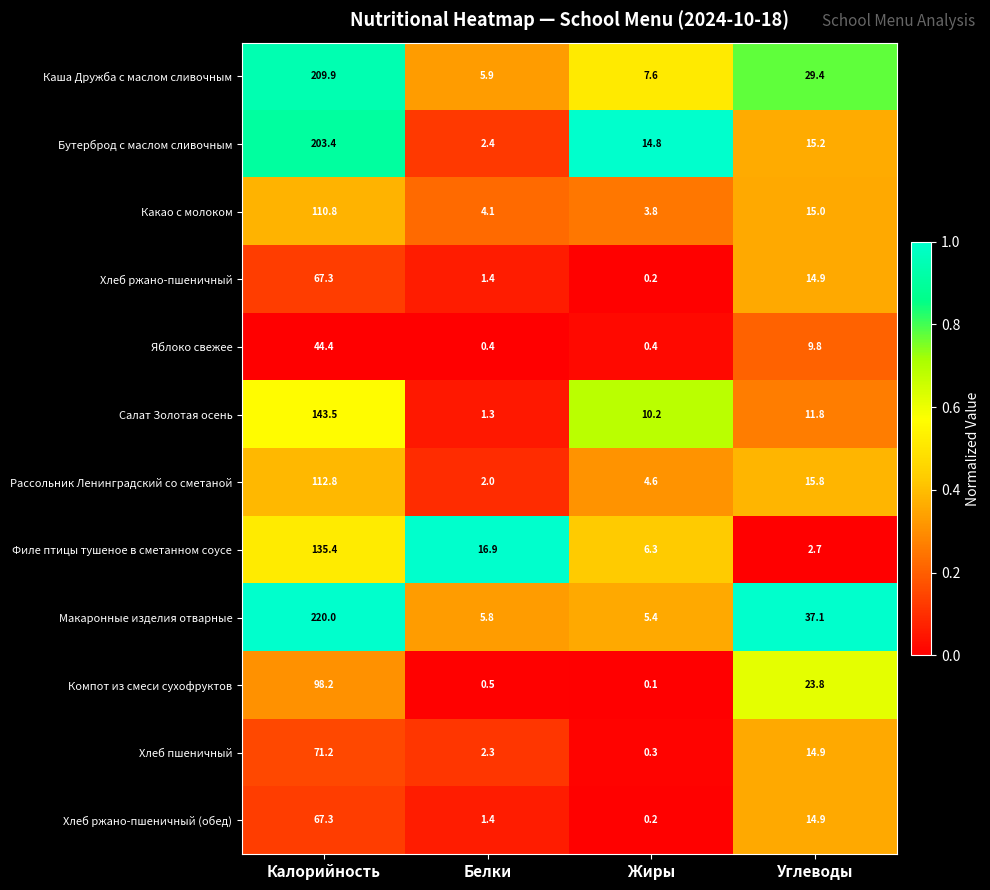

What is the greatest value displayed?

220.0